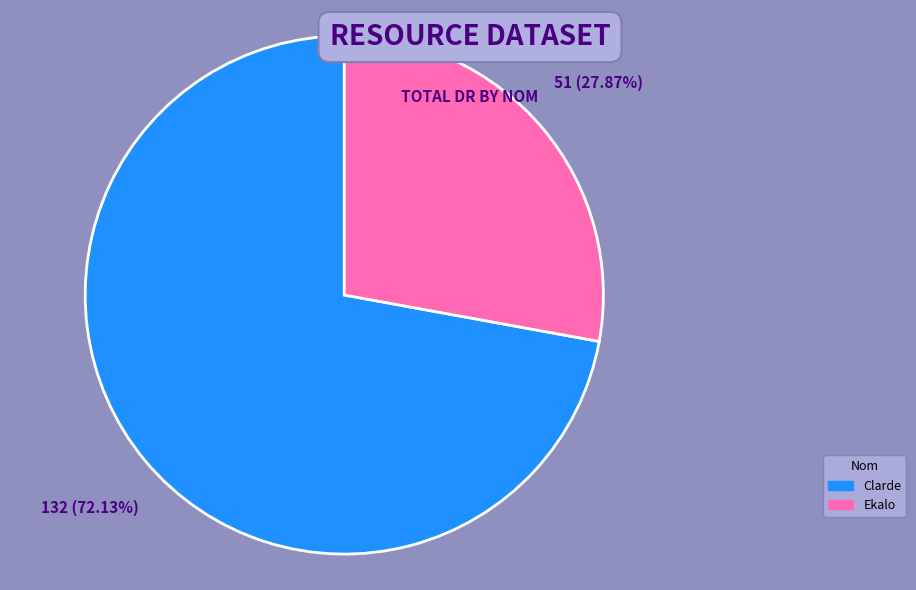

Is there a majority slice in this chart?

Yes